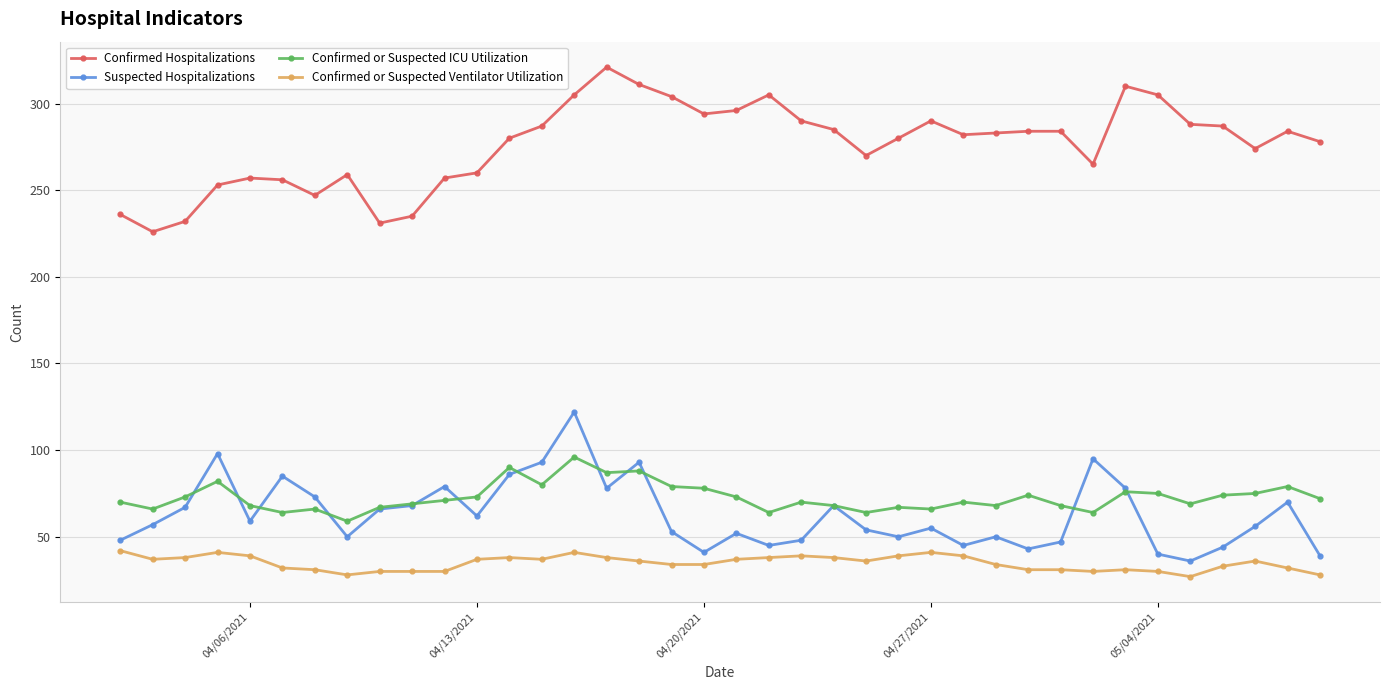

List the series in order of their peak value, highest first.

Confirmed Hospitalizations, Suspected Hospitalizations, Confirmed or Suspected ICU Utilization, Confirmed or Suspected Ventilator Utilization